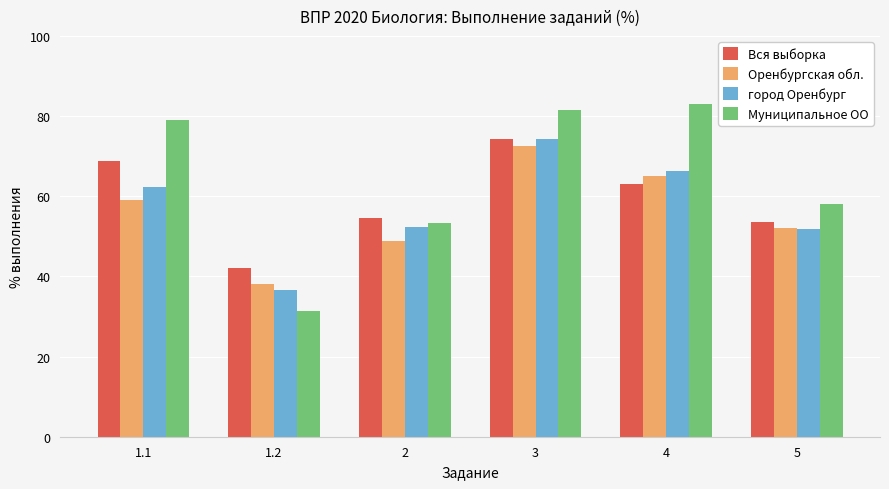

What is the difference between the second highest and second lowest values in the Оренбургская обл. series?

16.4